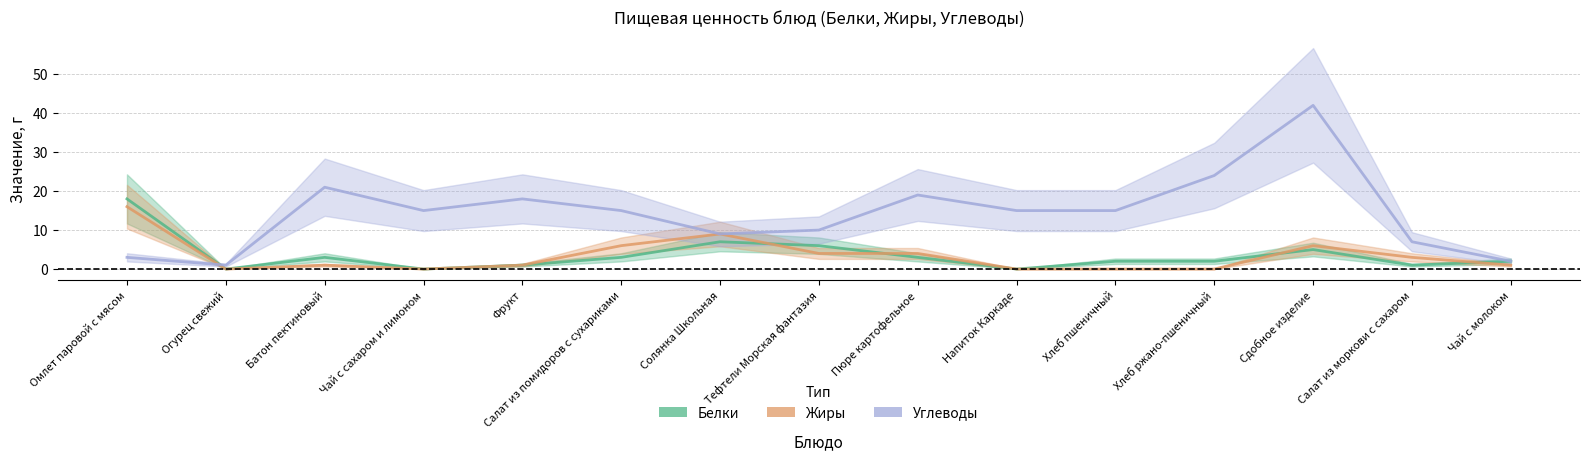

In Жиры, how many points are lower than both neighbors (excluding endpoints)?

2